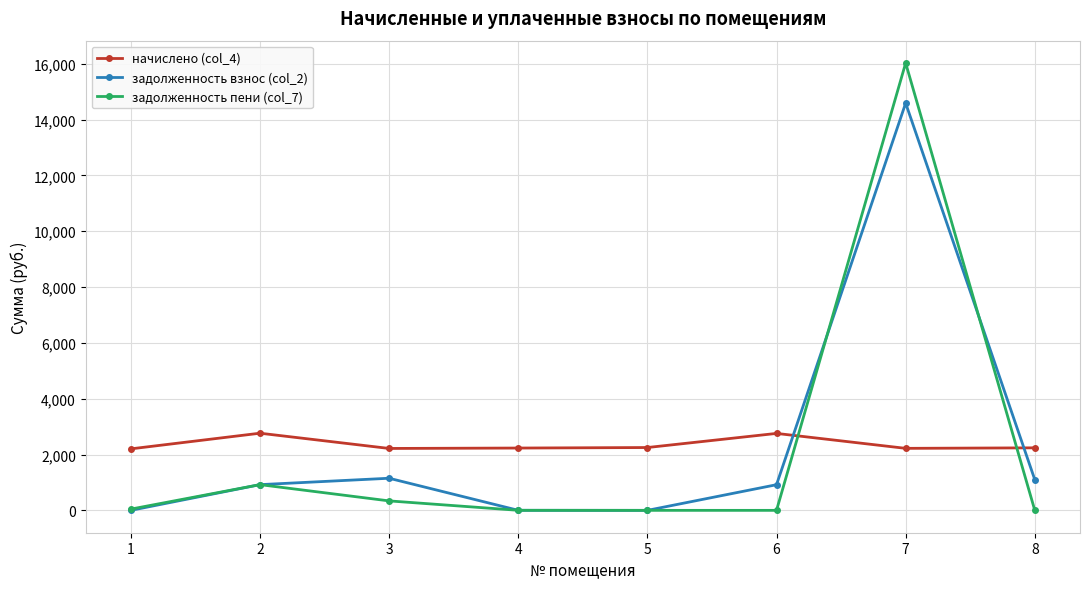

What is the minimum value for начислено (col_4)?

2203.3